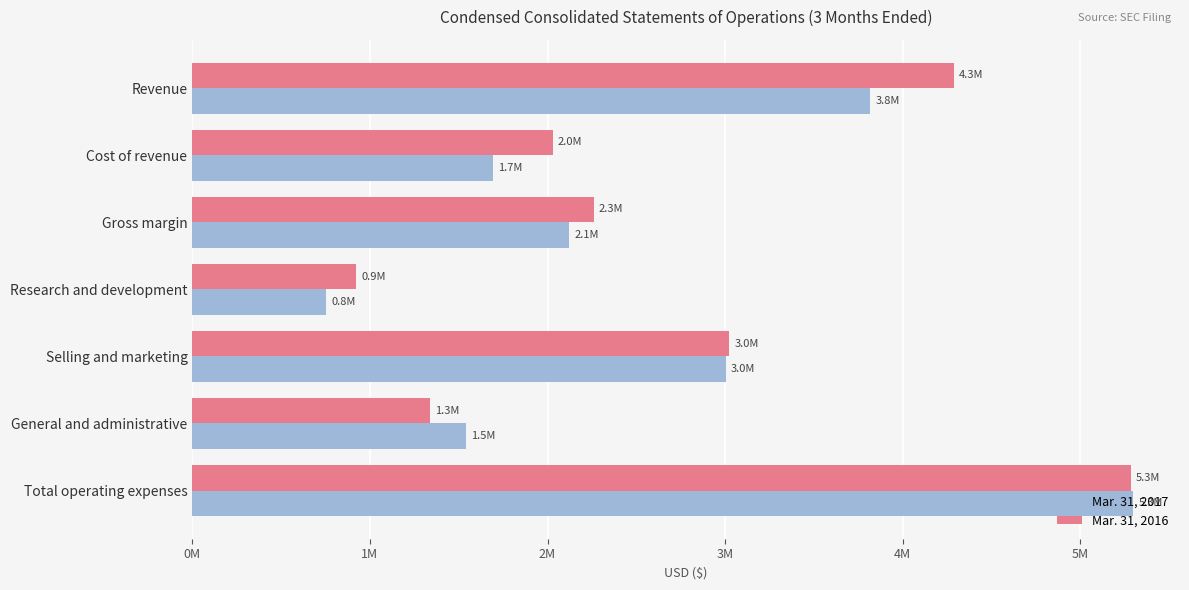

What are all the series names shown in the legend?

Mar. 31, 2017, Mar. 31, 2016